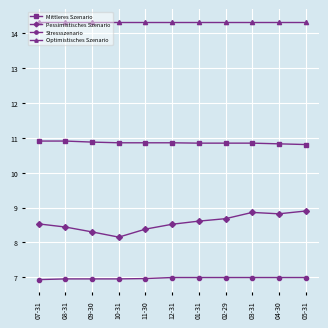

What is the label of the 10th point from the left?

04-30